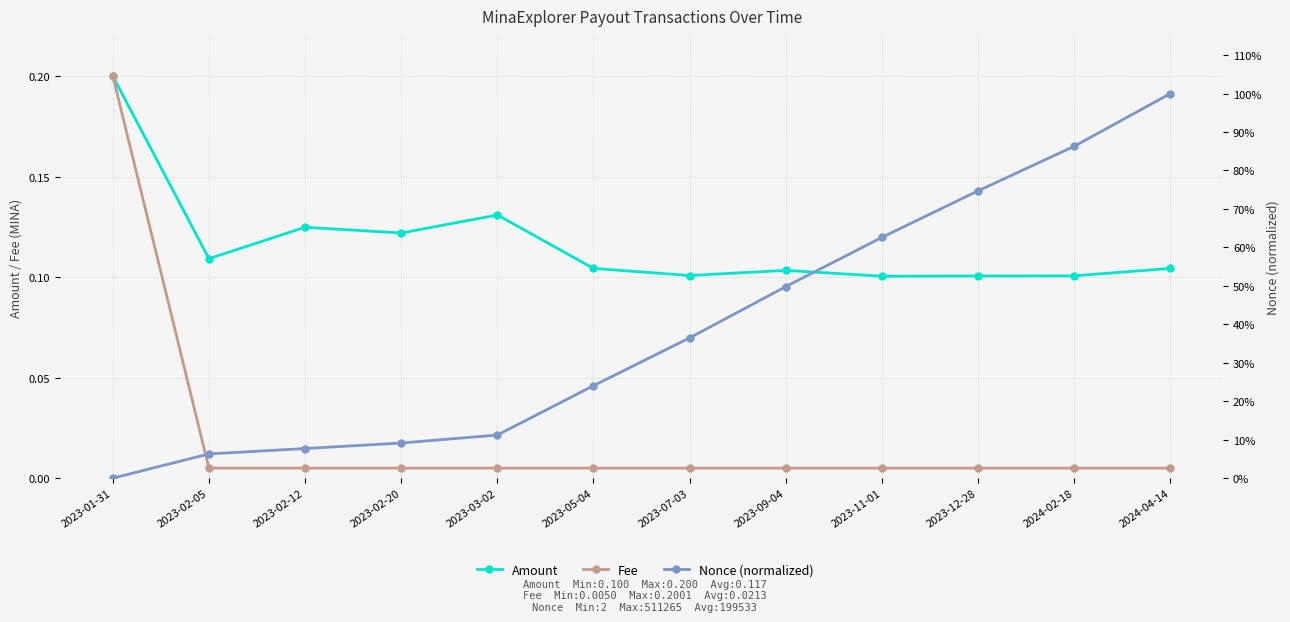

Reading left to right, what are all the values shown in this chart?

Amount: 2023-01-31=0.2	2023-02-05=0.1	2023-02-12=0.1	2023-02-20=0.1	2023-03-02=0.1	2023-05-04=0.1	2023-07-03=0.1	2023-09-04=0.1	2023-11-01=0.1	2023-12-28=0.1	2024-02-18=0.1	2024-04-14=0.1
Fee: 2023-01-31=0.2	2023-02-05=0.0	2023-02-12=0.0	2023-02-20=0.0	2023-03-02=0.0	2023-05-04=0.0	2023-07-03=0.0	2023-09-04=0.0	2023-11-01=0.0	2023-12-28=0.0	2024-02-18=0.0	2024-04-14=0.0
Nonce (normalized): 2023-01-31=0.0	2023-02-05=0.1	2023-02-12=0.1	2023-02-20=0.1	2023-03-02=0.1	2023-05-04=0.2	2023-07-03=0.4	2023-09-04=0.5	2023-11-01=0.6	2023-12-28=0.7	2024-02-18=0.9	2024-04-14=1.0